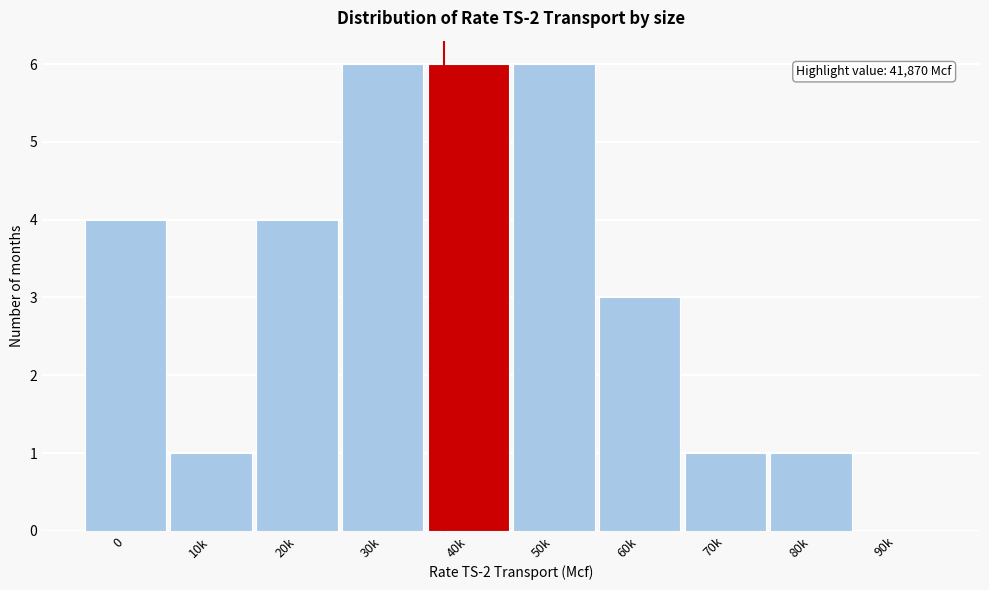

Reading left to right, extract all data points from this chart.

0=4	10k=1	20k=4	30k=6	40k=6	50k=6	60k=3	70k=1	80k=1	90k=0